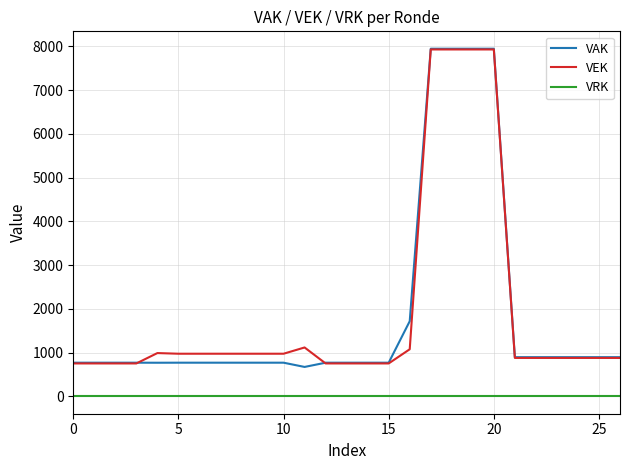

Which series has the widest spread of values?

VAK